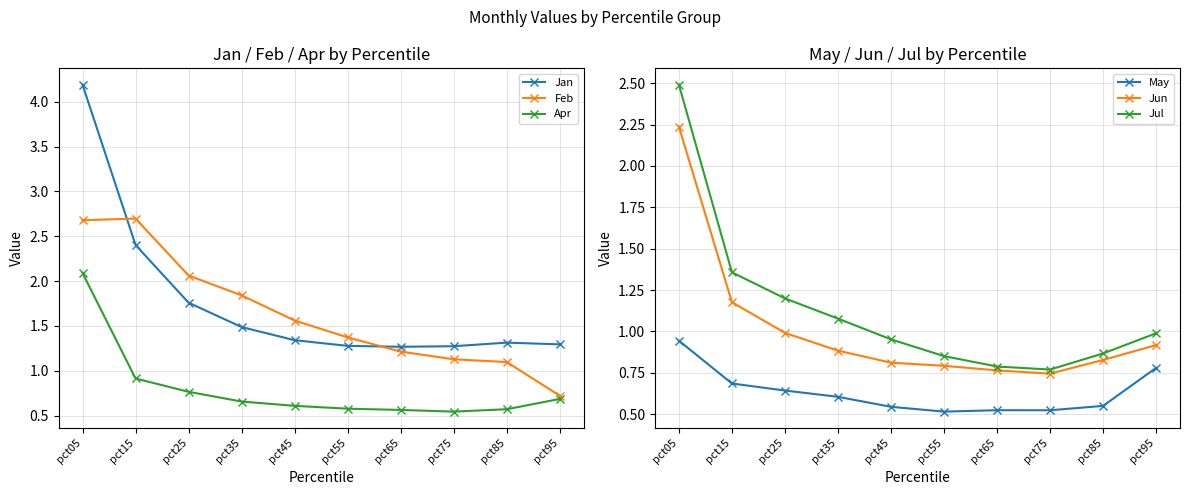

What is the value of the Jun point at the 1st from the left?

2.2